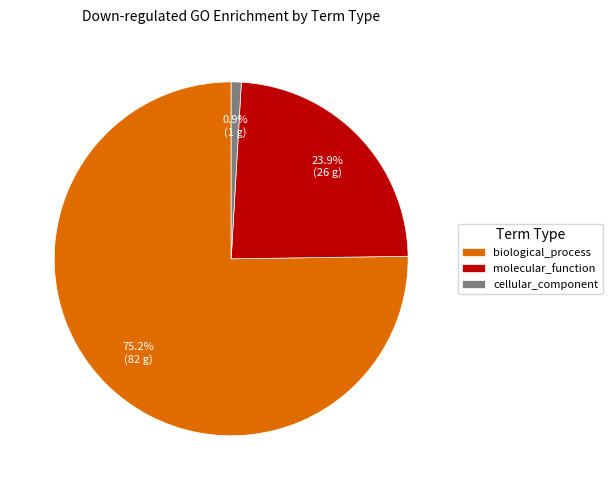

Which category has the biggest portion of the pie?

biological_process